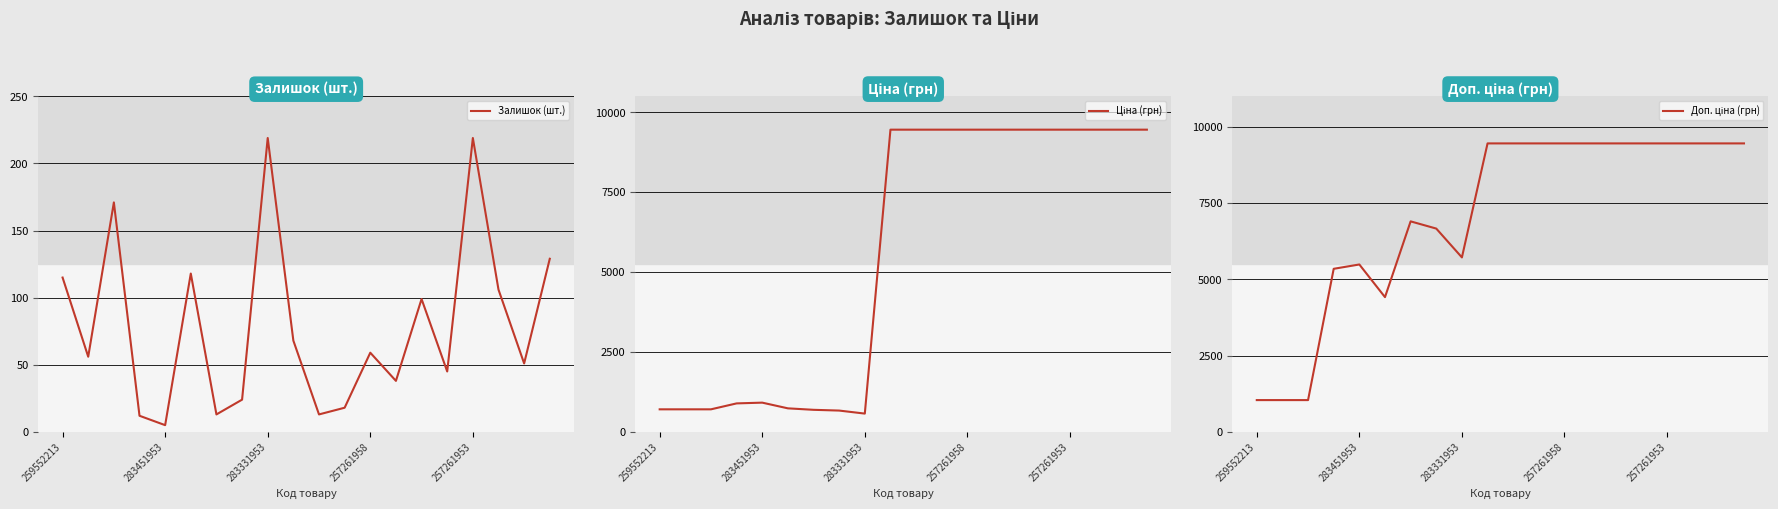

List the series in order of their peak value, highest first.

Ціна (грн), Доп. ціна (грн), Залишок (шт.)